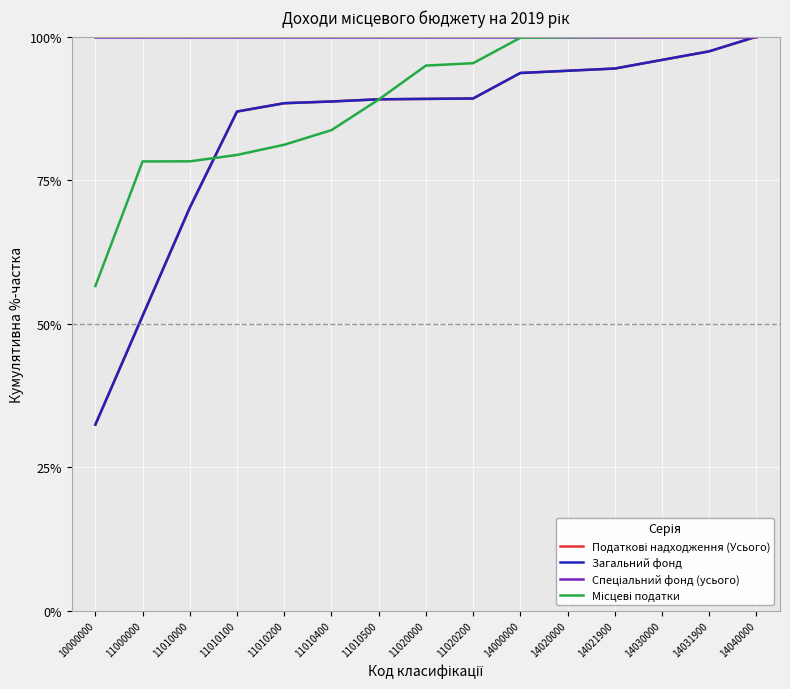

The Загальний фонд series shows 29.5 at 11020000. True or false?

False